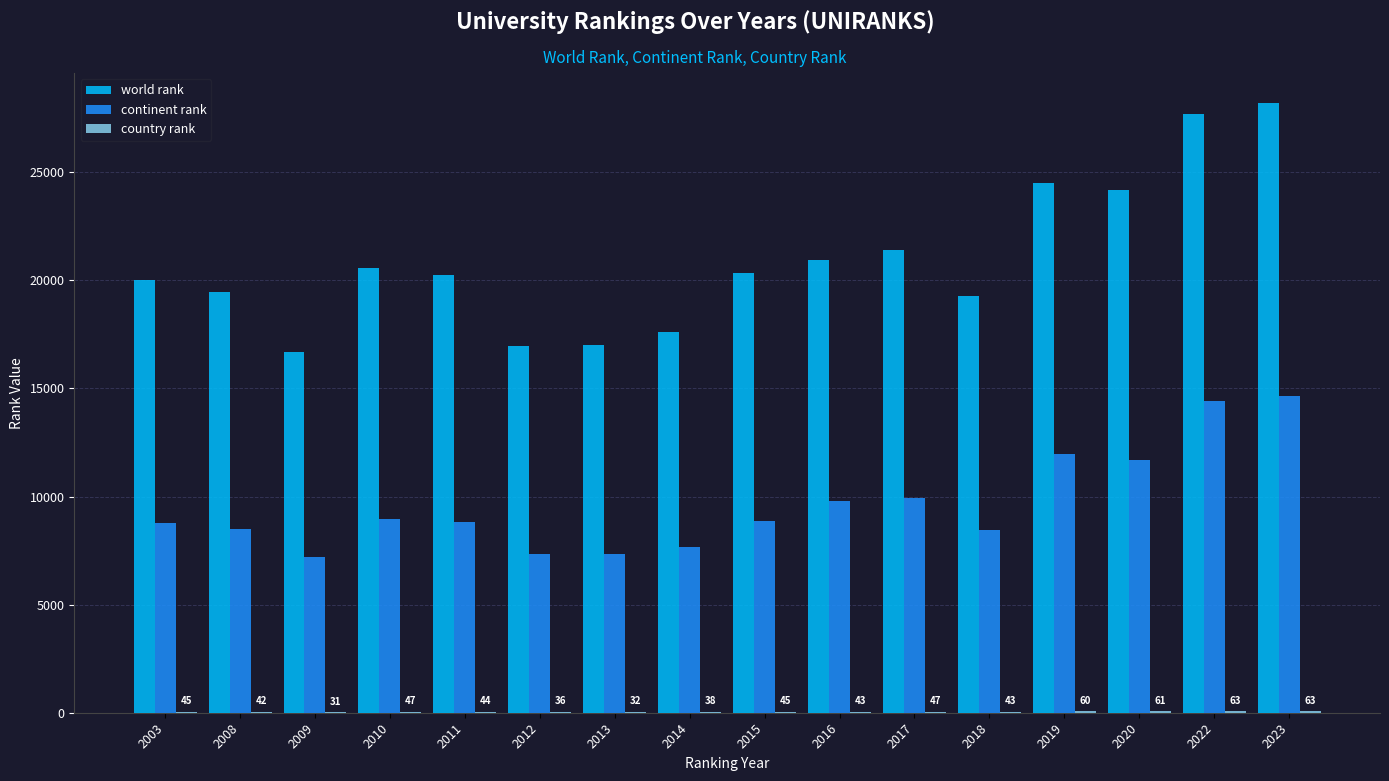

What is the highest value of the world rank series?

28186